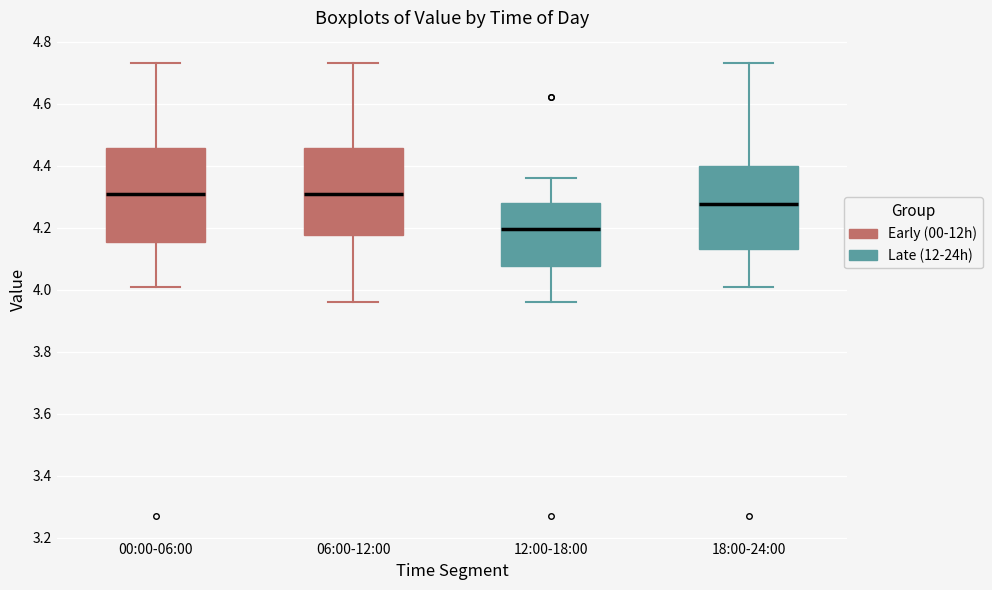

Reading left to right, read every box against the y-axis: the position of its median line, the range the box covers, and the ends of its whiskers. The values are not printed on the chart, so give them approximately, as read against the axis.

00:00-06:00: median 4.32, box 4.16 to 4.46, whiskers 4.02 to 4.74
06:00-12:00: median 4.32, box 4.18 to 4.46, whiskers 3.96 to 4.74
12:00-18:00: median 4.20, box 4.08 to 4.28, whiskers 3.96 to 4.36
18:00-24:00: median 4.28, box 4.14 to 4.40, whiskers 4.02 to 4.74